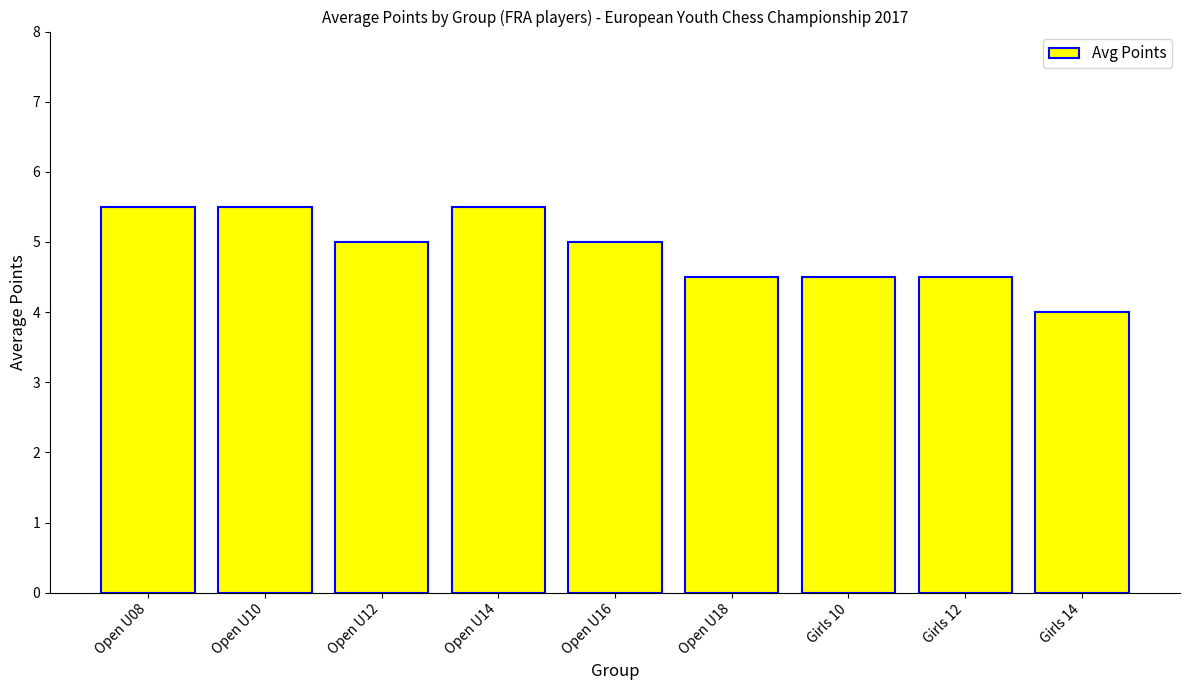

What is the ratio of the value at Open U08 to the value at Girls 12?

1.2